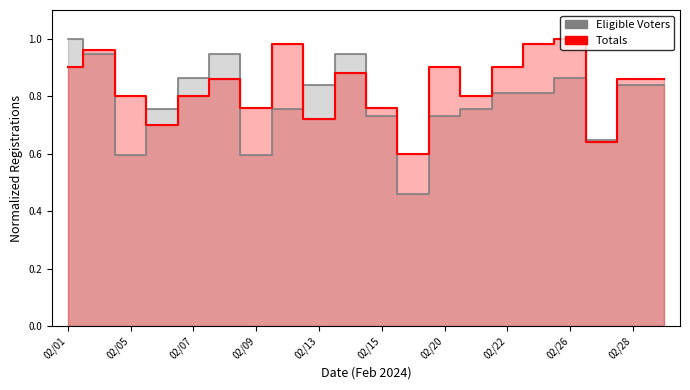

How many distinct data groups are displayed?

2